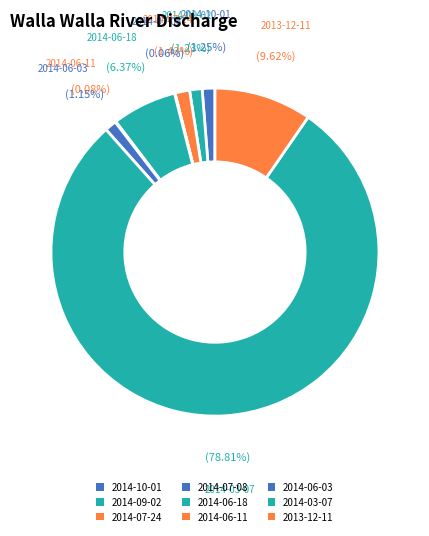

Is there a majority slice in this chart?

Yes